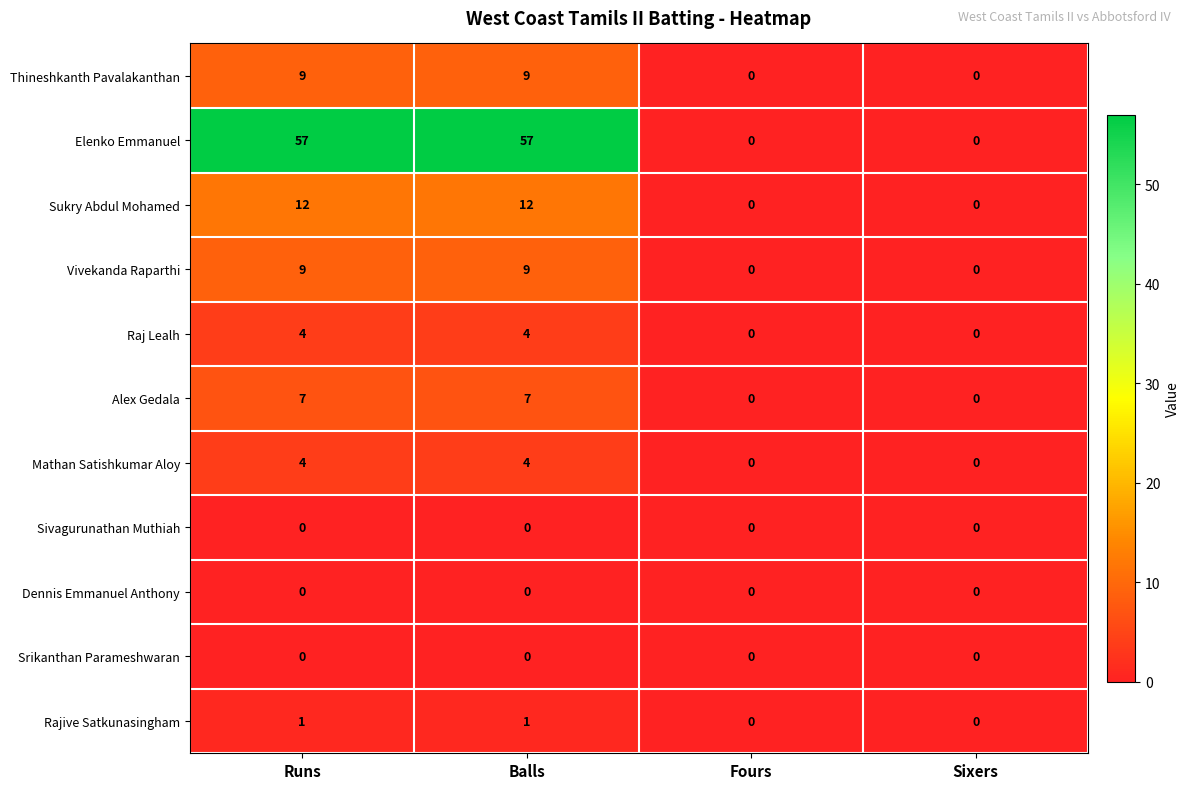

Which series has the largest total across all categories?

Elenko Emmanuel